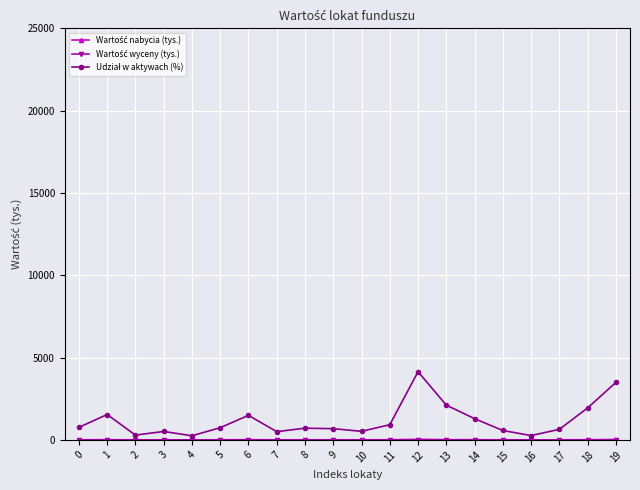

Is the value of Udział w aktywach (%) at 6 greater than the value of Wartość wyceny (tys.) at 8?

Yes